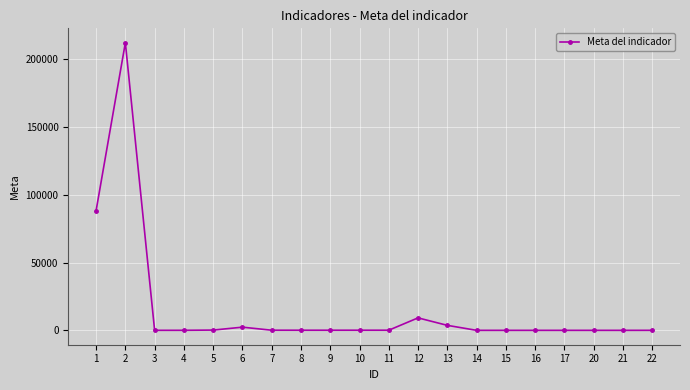

What is the greatest value displayed?

212368